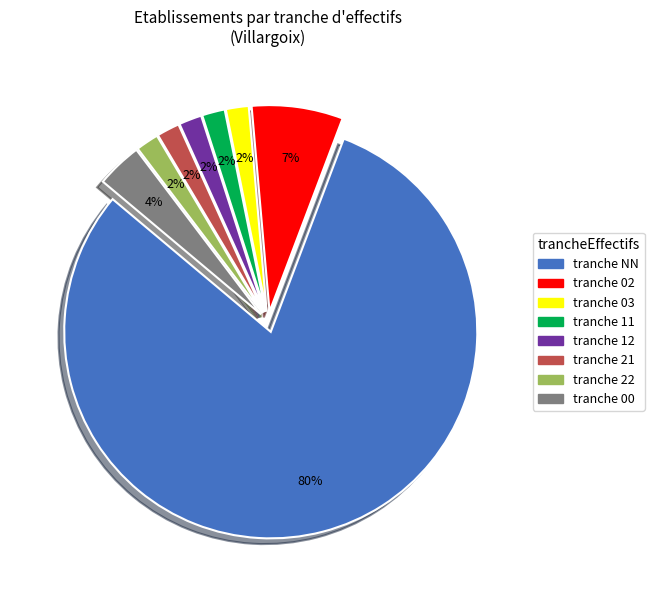

Which slice represents more than half of the pie?

tranche NN